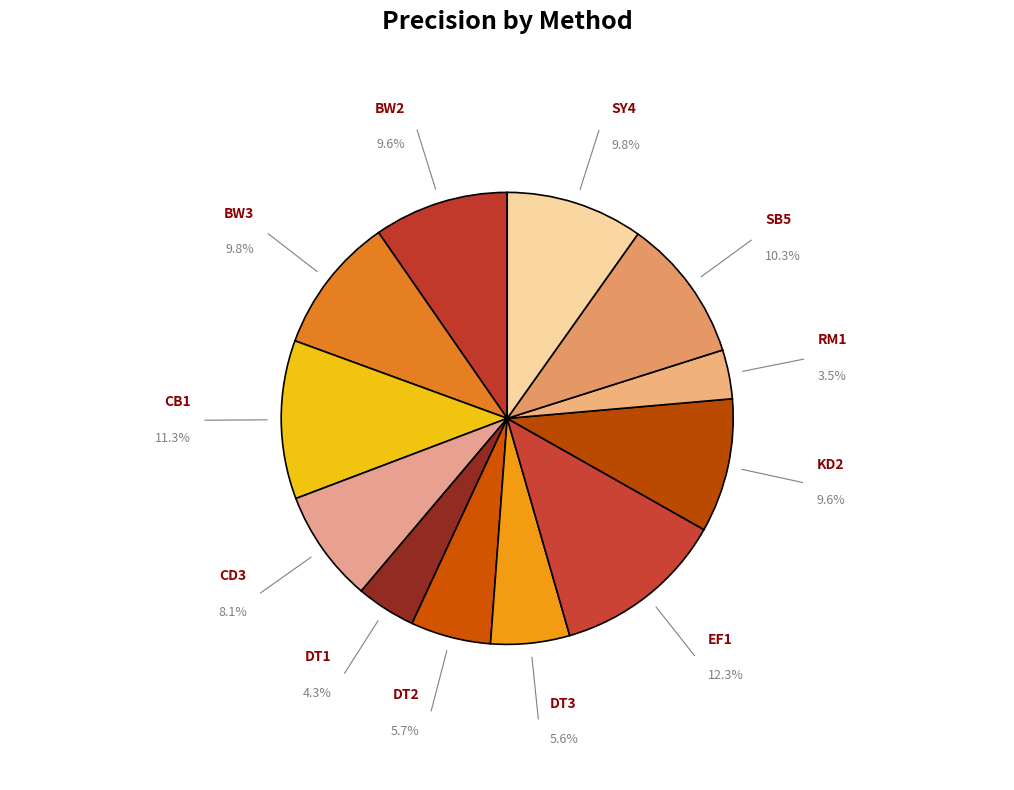

To the nearest percent, what percentage of the pie is DT2?

6%